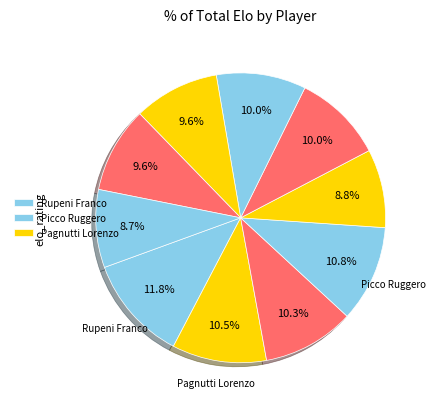

How many slices are in this pie chart?

10